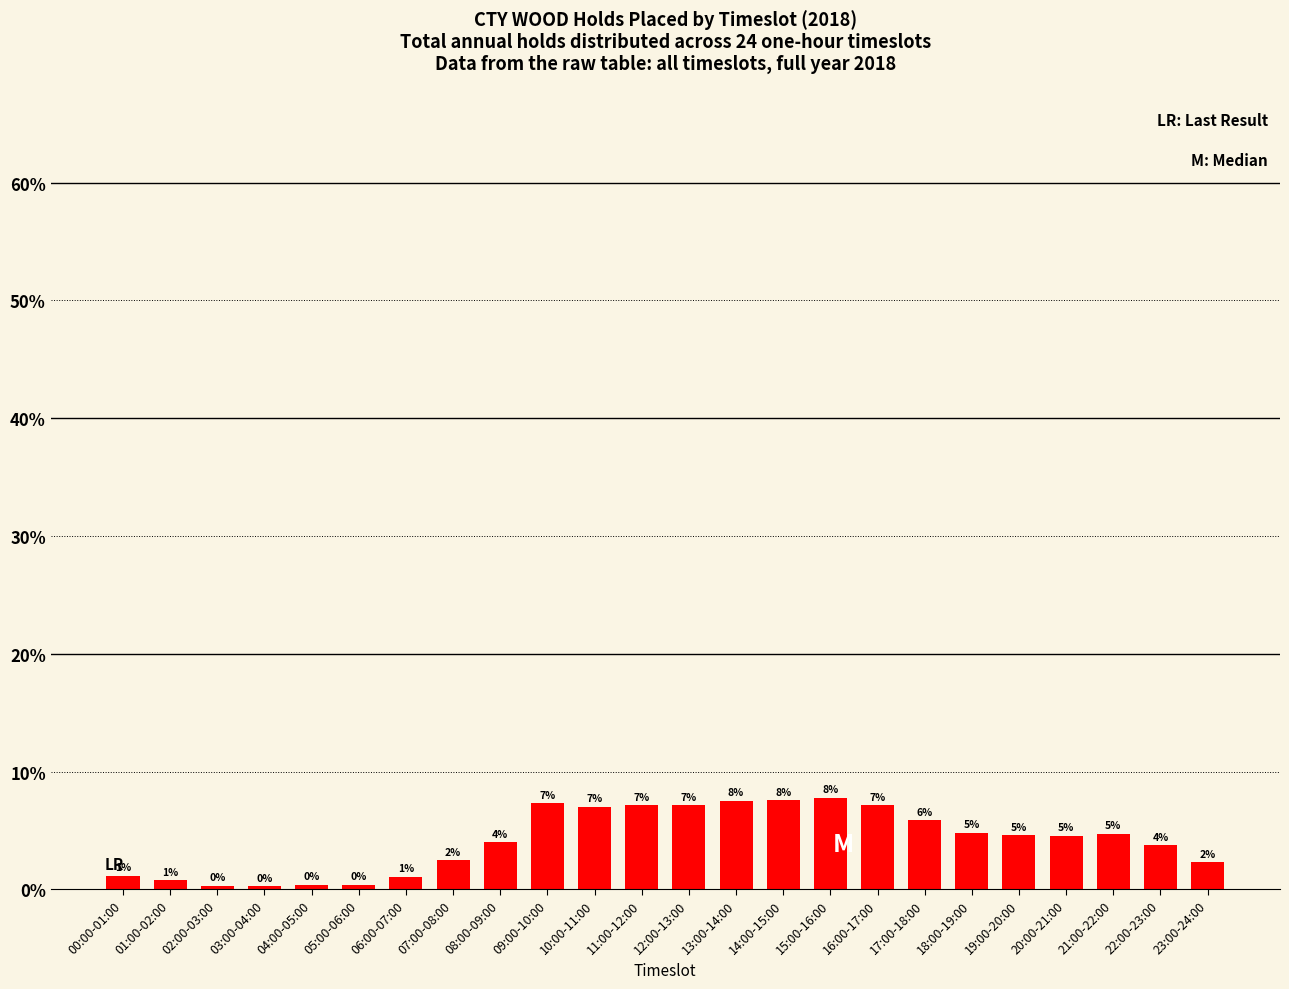

Reading left to right, transcribe all the data shown in this chart.

1.2	0.8	0.3	0.3	0.4	0.4	1.1	2.5	4.0	7.3	7.0	7.1	7.1	7.5	7.6	7.8	7.2	5.9	4.8	4.6	4.6	4.7	3.8	2.3